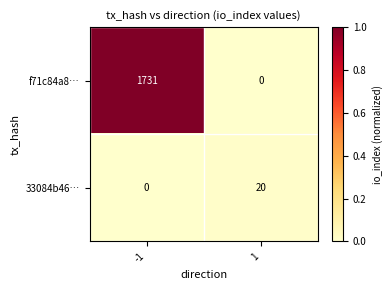

What is the difference between the highest and lowest values at -1?

1731